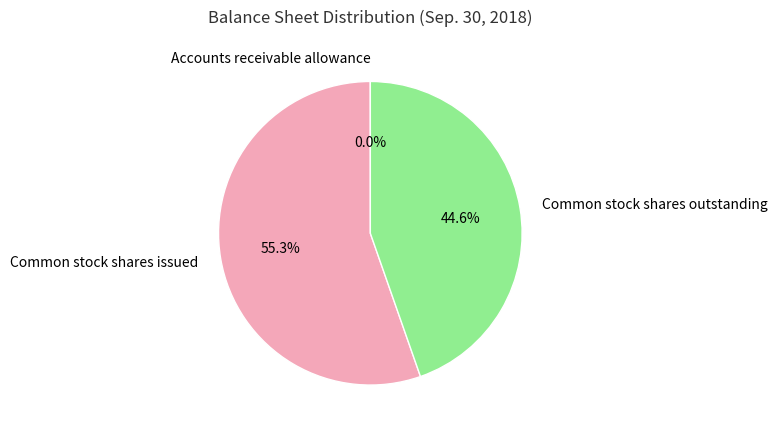

To the nearest percent, what is the combined percentage of Common stock shares issued and Common stock shares outstanding?

100%